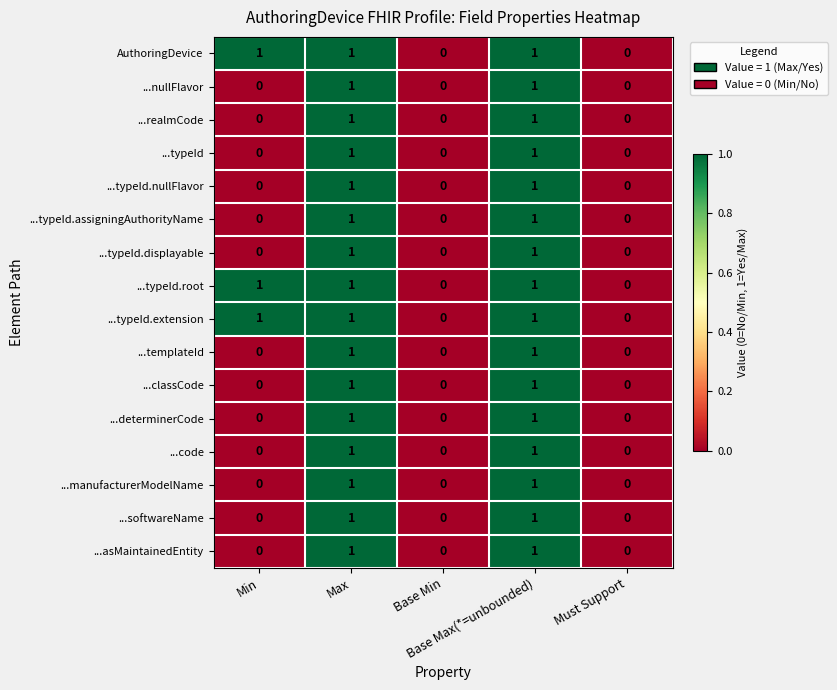

How many ...determinerCode values are between 0 and 1?

5